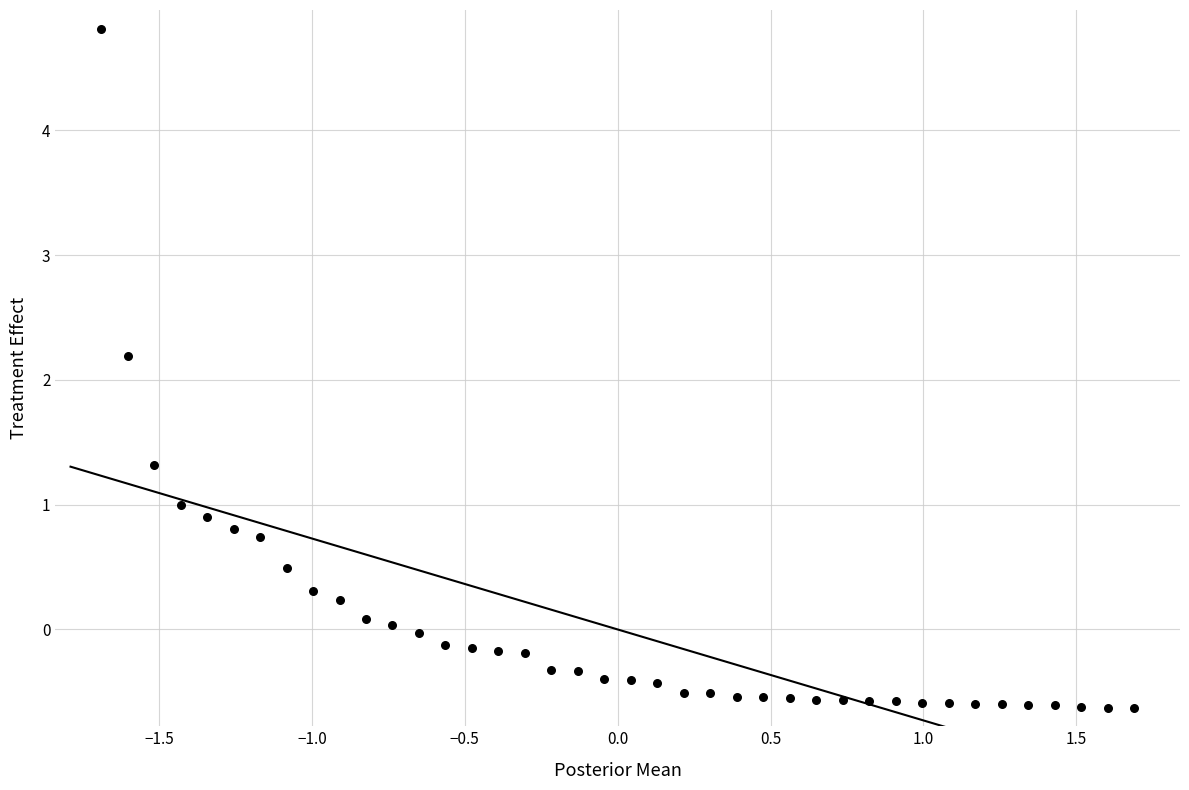

What Y value in the scatter plot is closest to 2?

2.2